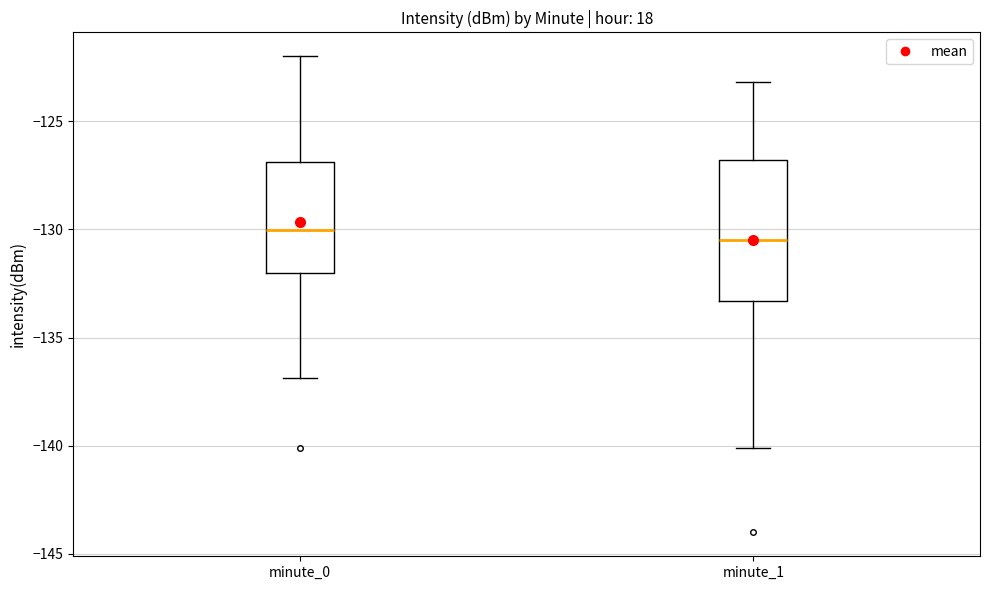

Reading left to right, read every box against the y-axis: the position of its median line, the range the box covers, and the ends of its whiskers. The values are not printed on the chart, so give them approximately, as read against the axis.

minute_0: median -130.0, box -132.0 to -127.0, whiskers -137.0 to -122.0
minute_1: median -130.5, box -133.5 to -127.0, whiskers -140.0 to -123.0